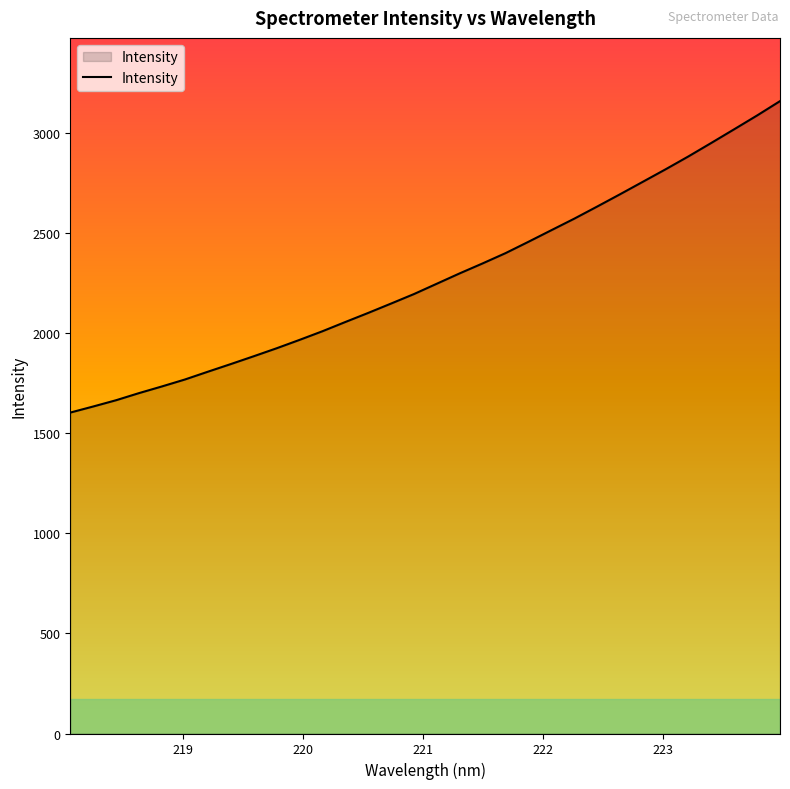

Count the number of data series in this chart.

1